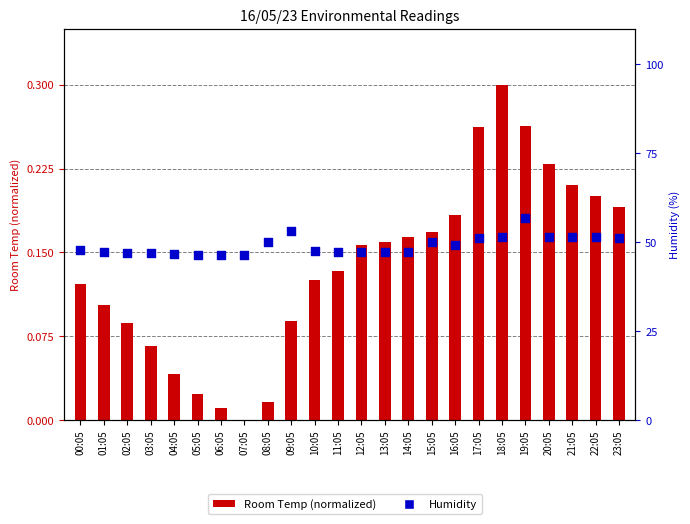

Which series contains the highest Y value?

Humidity